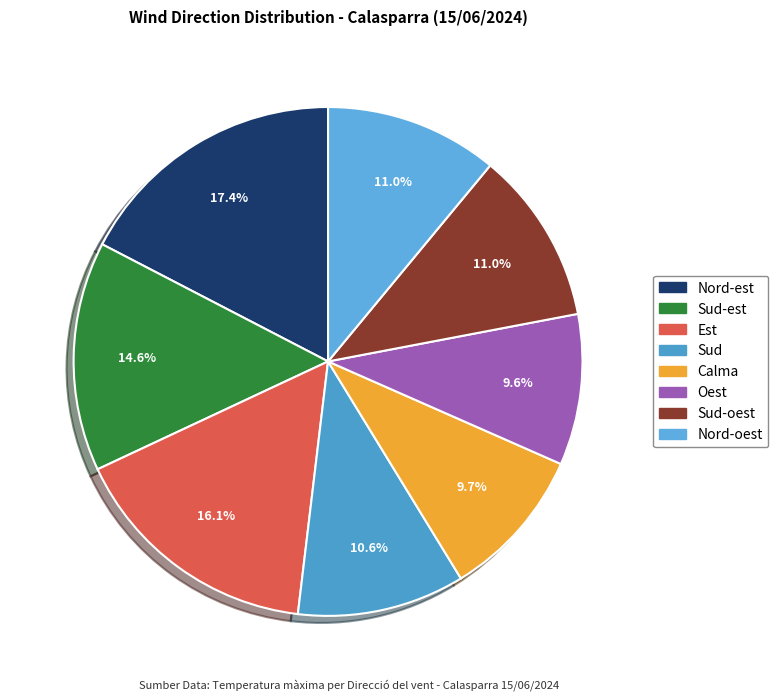

To the nearest percent, what portion does Sud-oest represent?

11%